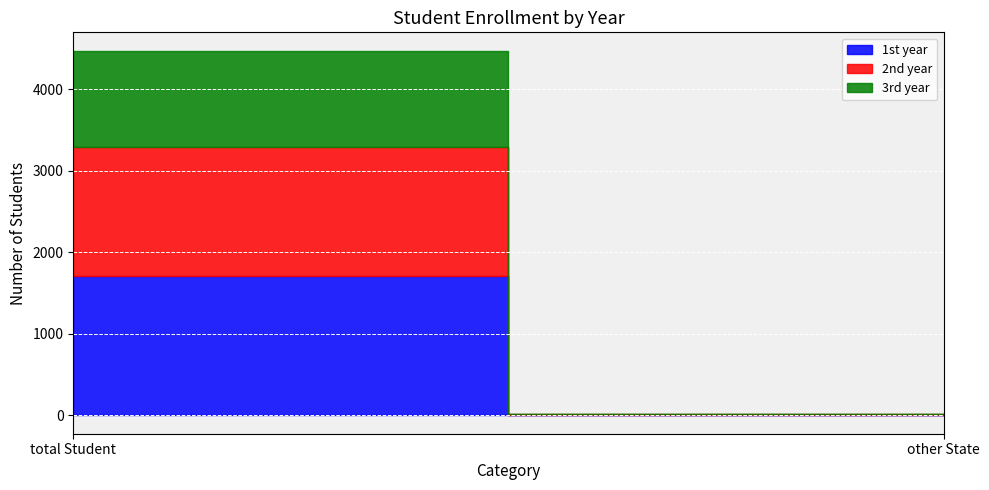

The 2nd year series shows 4 at other State. True or false?

False